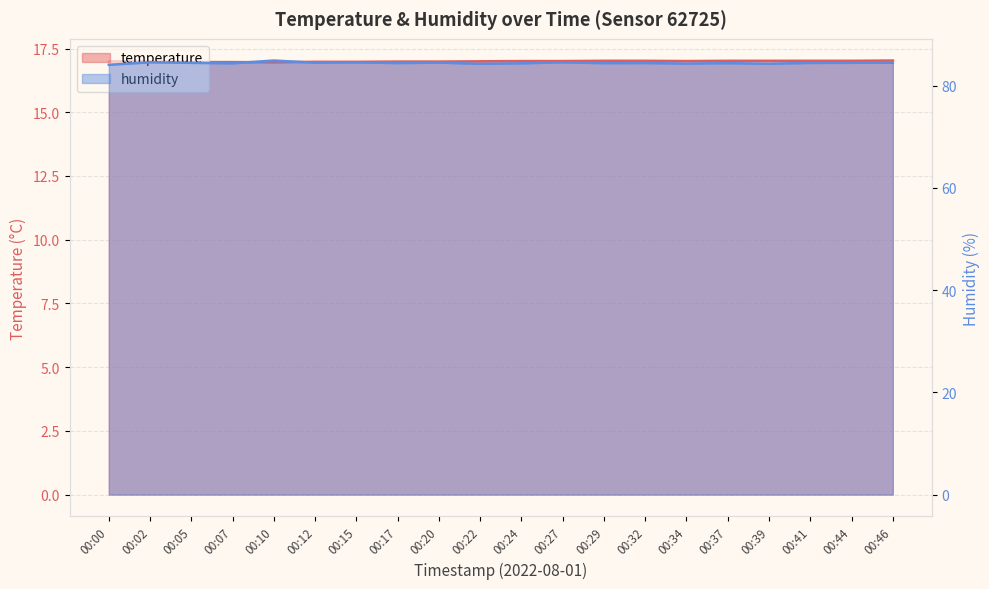

At how many categories does at least one series exceed 81?

20